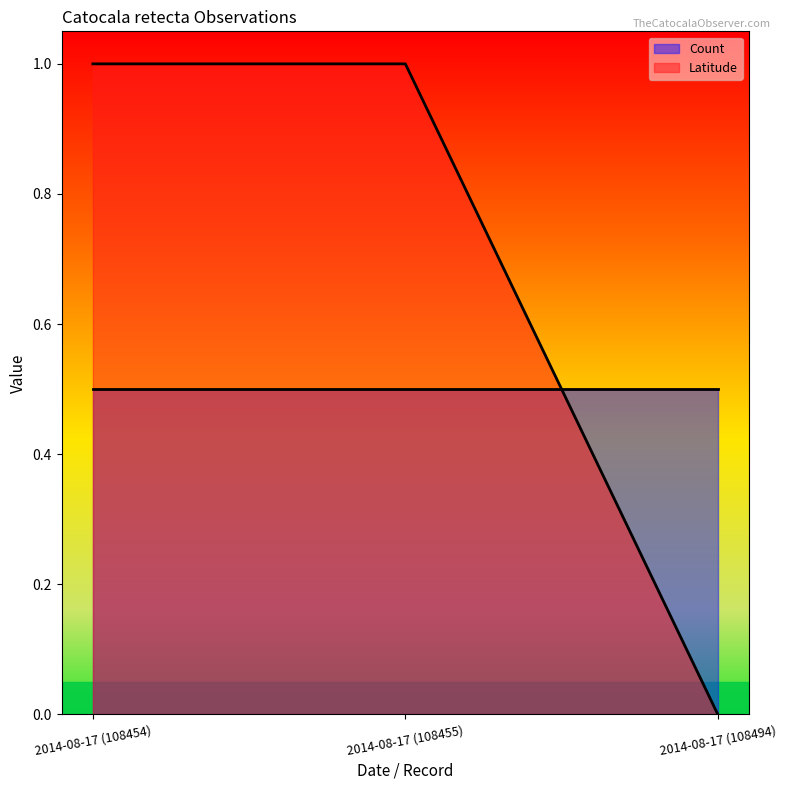

How many lines are shown in the chart?

2